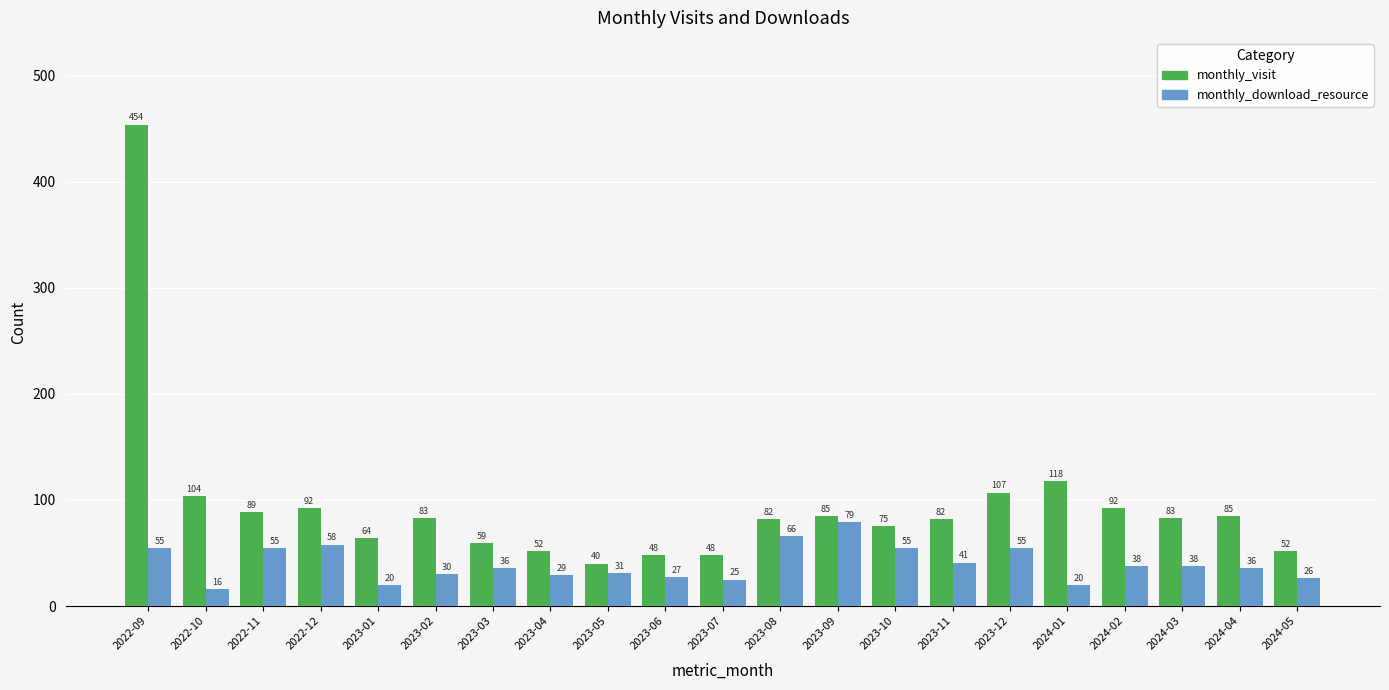

Reading right to left, what are all the values shown in this chart?

monthly_visit: 52	85	83	92	118	107	82	75	85	82	48	48	40	52	59	83	64	92	89	104	454
monthly_download_resource: 26	36	38	38	20	55	41	55	79	66	25	27	31	29	36	30	20	58	55	16	55